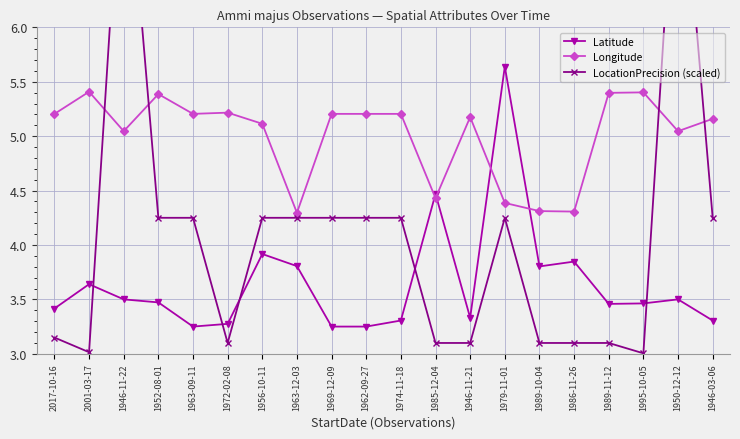

Rank the series by their average value, from highest to lowest.

Longitude, LocationPrecision (scaled), Latitude